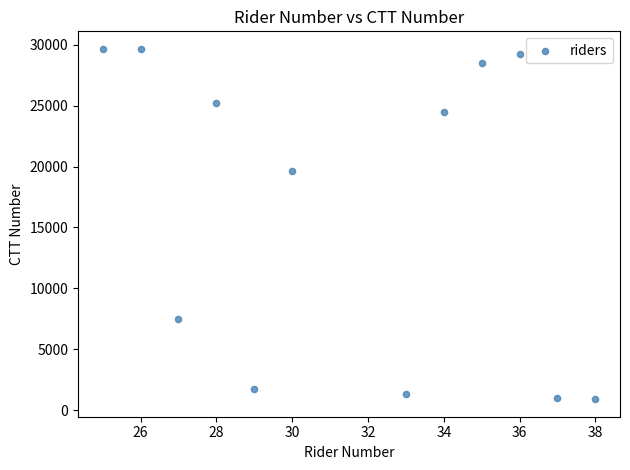

What Y value in the scatter plot is closest to 15281?

19598